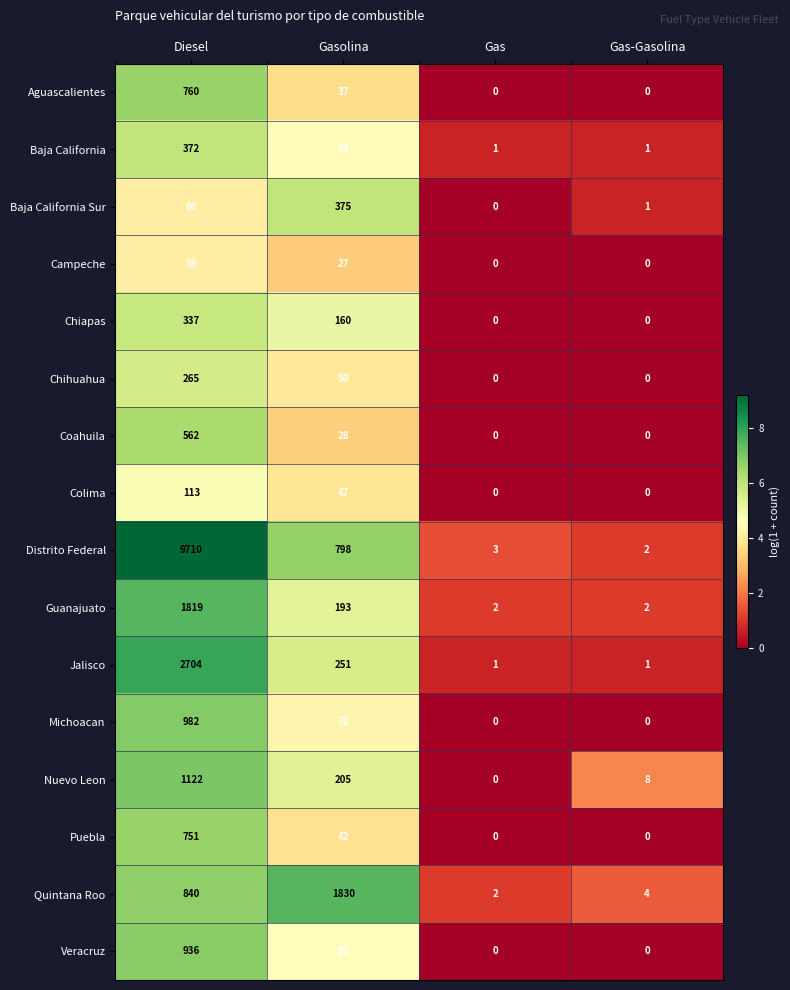

Where is Chiapas nearest to the value 168?

Gasolina